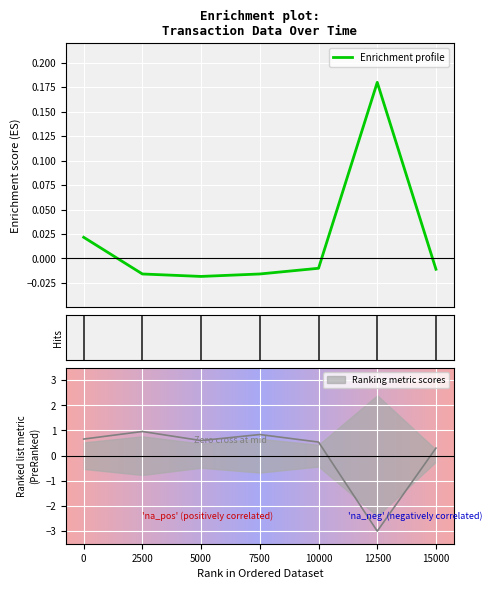

At which category does the data reach its first local valley?

5000